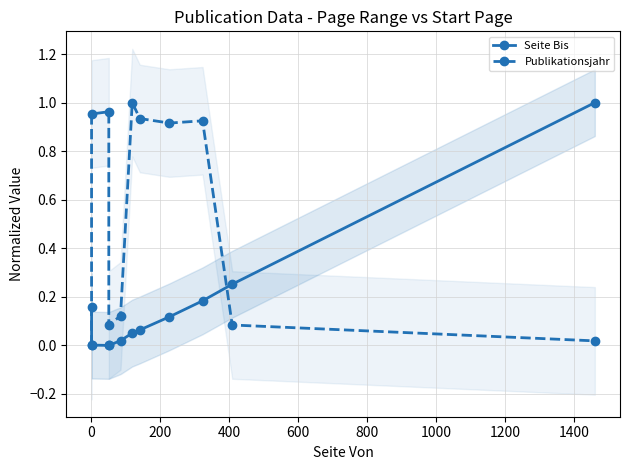

Reading left to right, what are all the values shown in this chart?

Seite Bis: 0.2	0.0	0.0	0.0	0.0	0.1	0.1	0.1	0.2	0.3	1.0
Publikationsjahr: 0.0	1.0	1.0	0.1	0.1	1.0	0.9	0.9	0.9	0.1	0.0